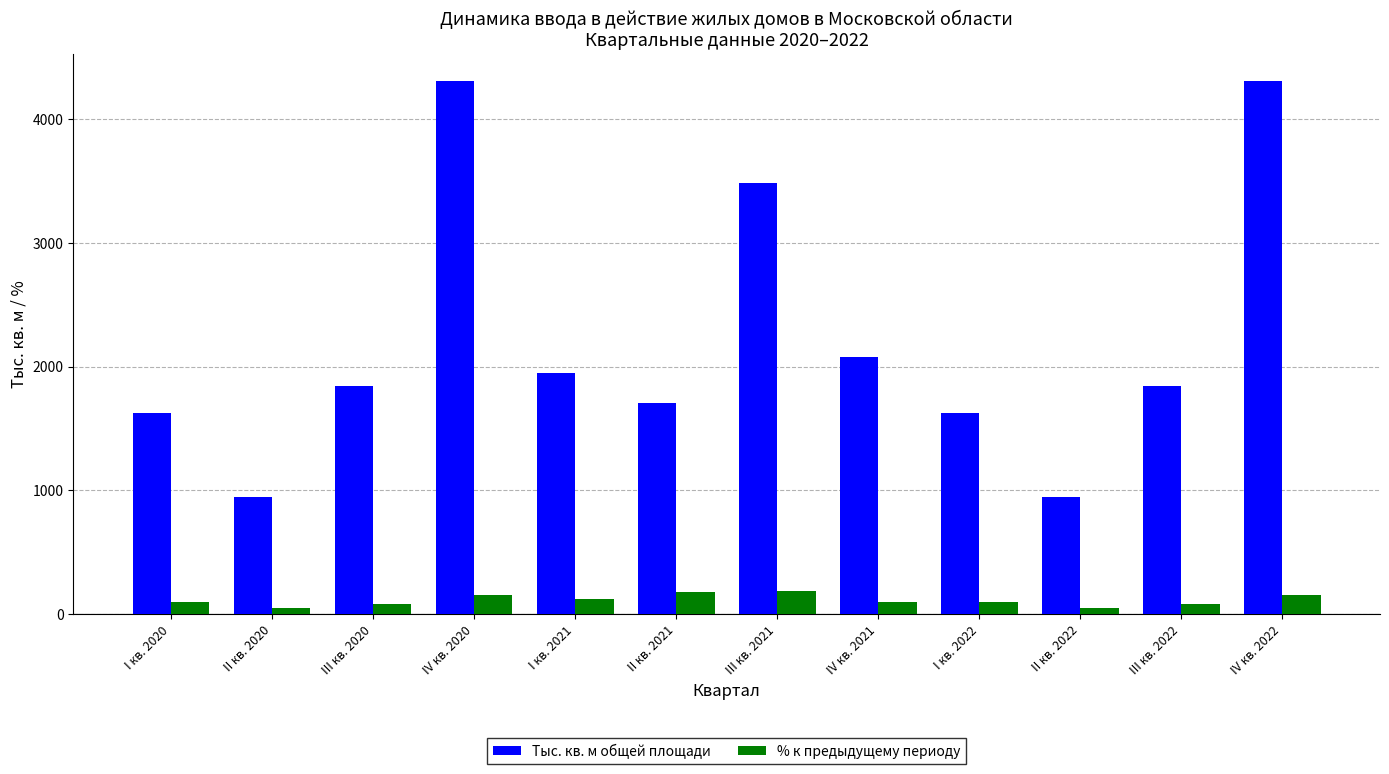

What is the difference between the maximum and minimum values in the % к предыдущему периоду series?

143.3